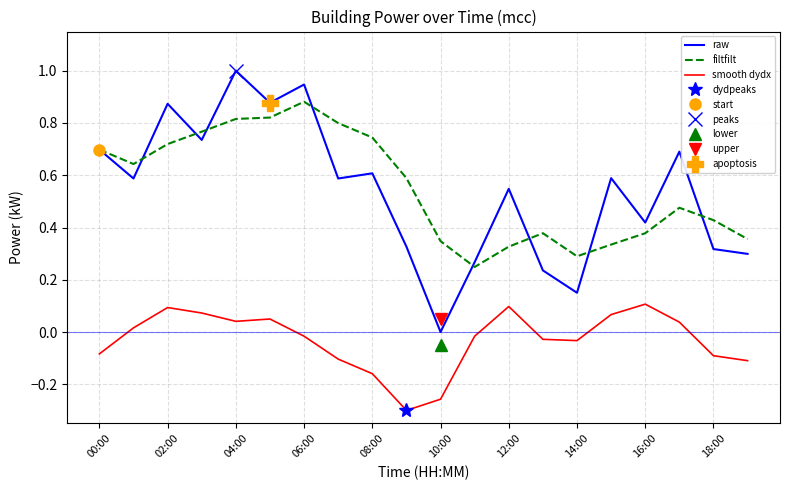

Which category has the lowest value in the raw series?

10:00